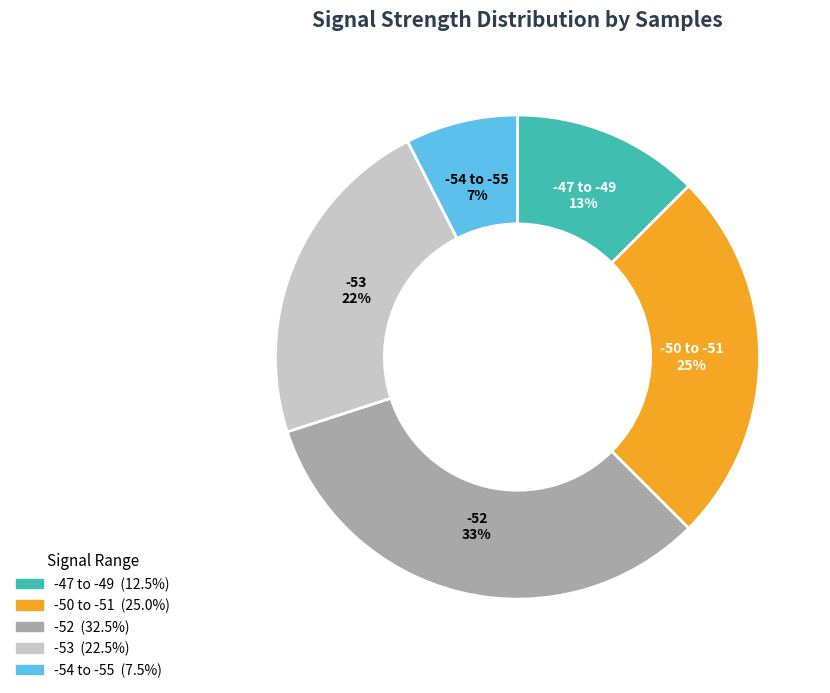

To the nearest percent, what is the average slice percentage?

20%